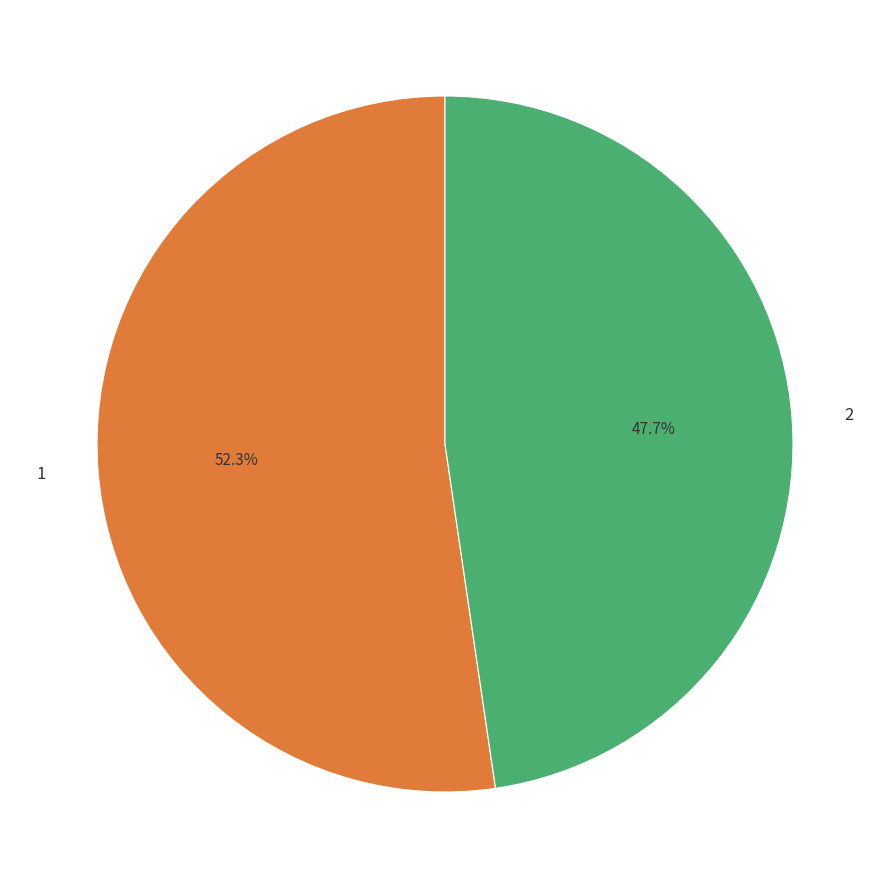

What is the majority slice?

1